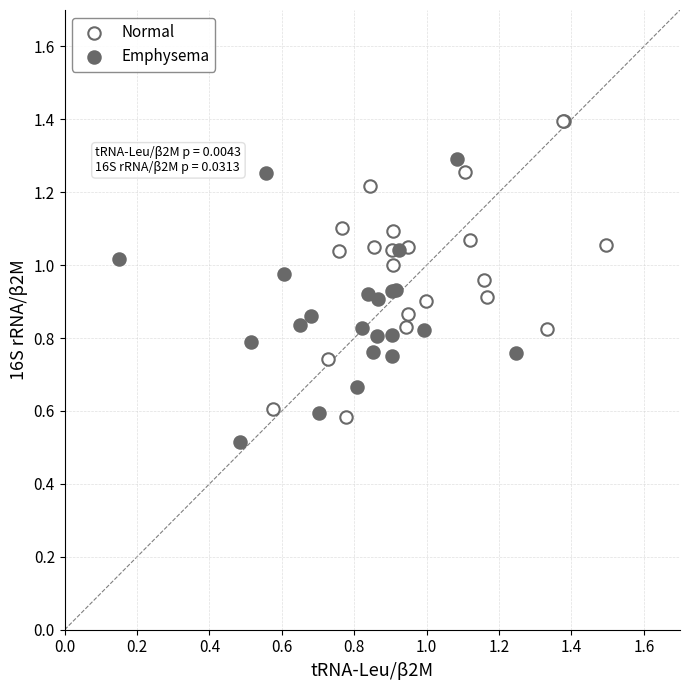

Which series reaches the maximum Y coordinate?

Normal